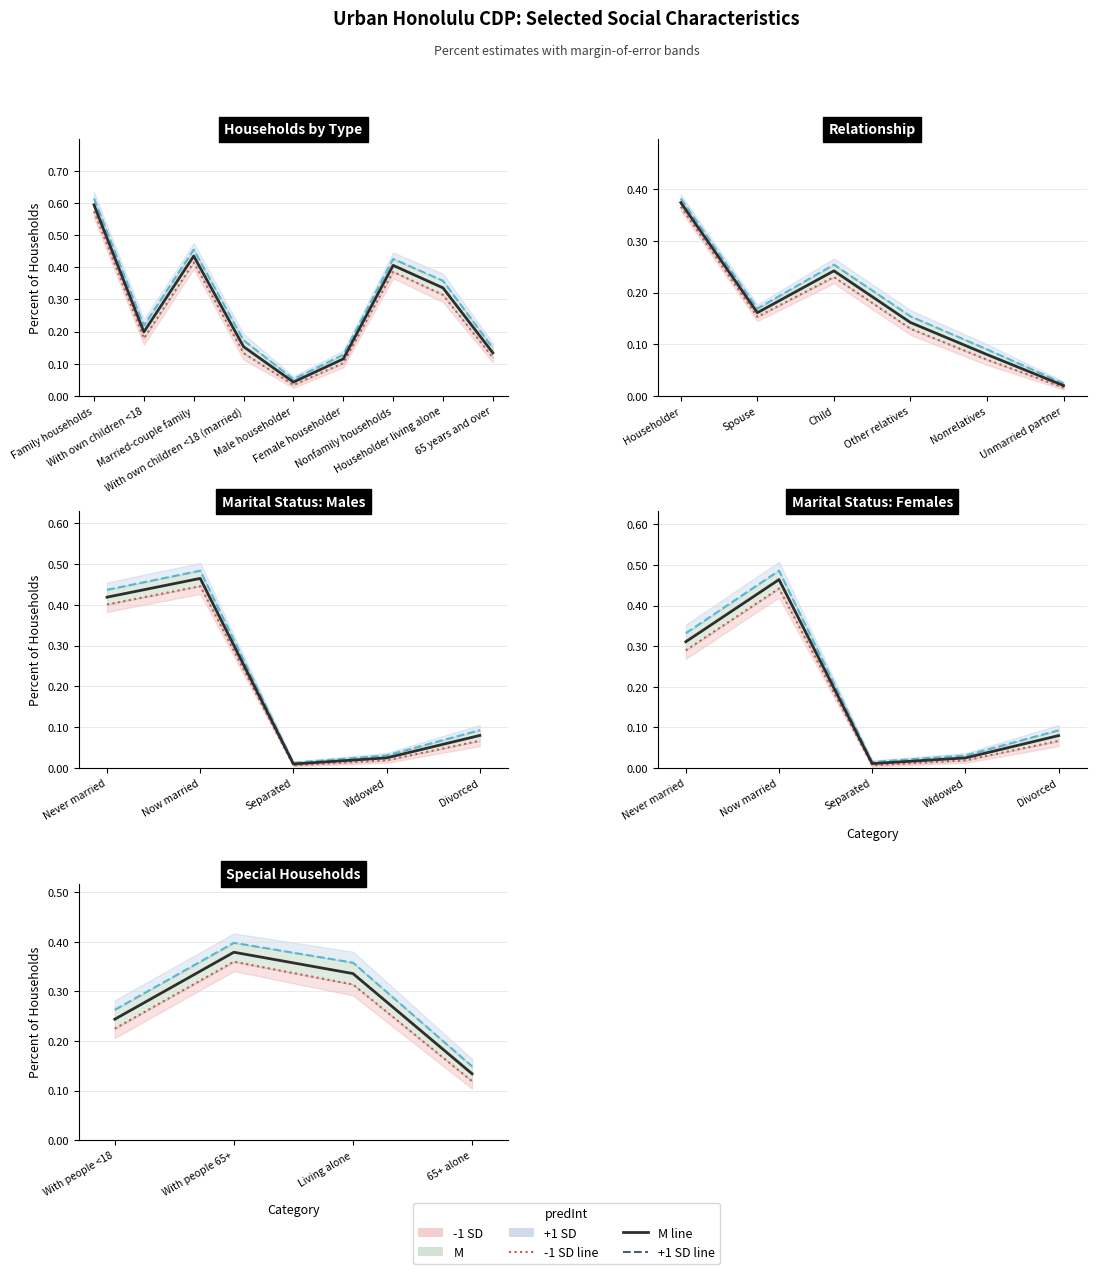

True or false: M and -1 SD line cross at least once.

False